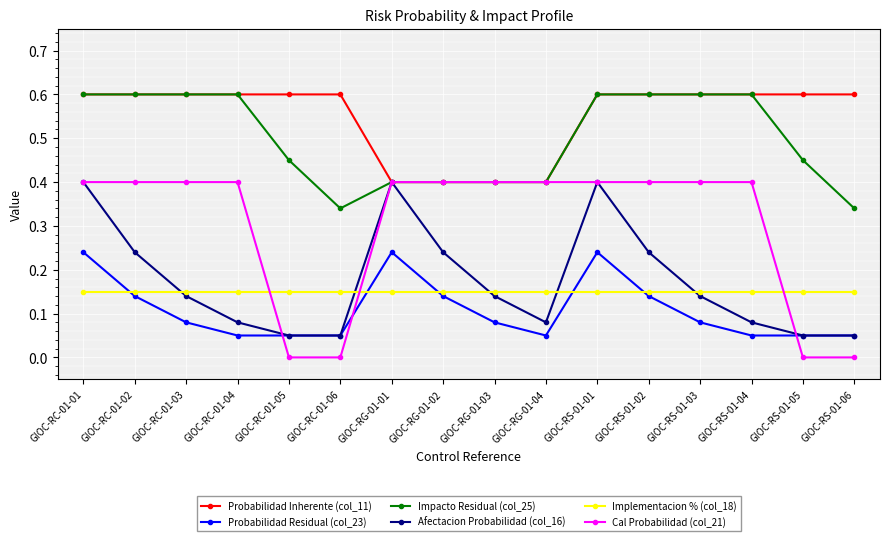

In Afectacion Probabilidad (col_16), how many points are higher than both neighbors (excluding endpoints)?

2